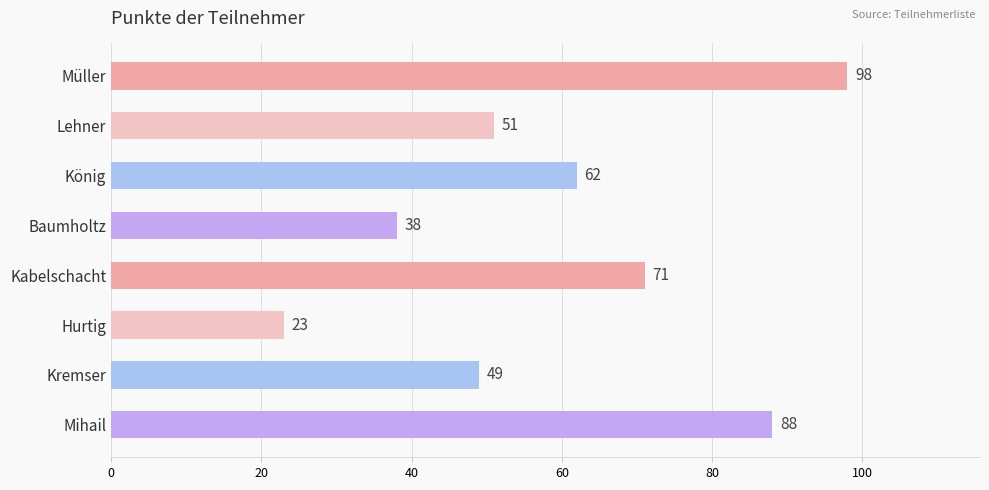

What is the label of the 5th bar from the bottom?

Baumholtz